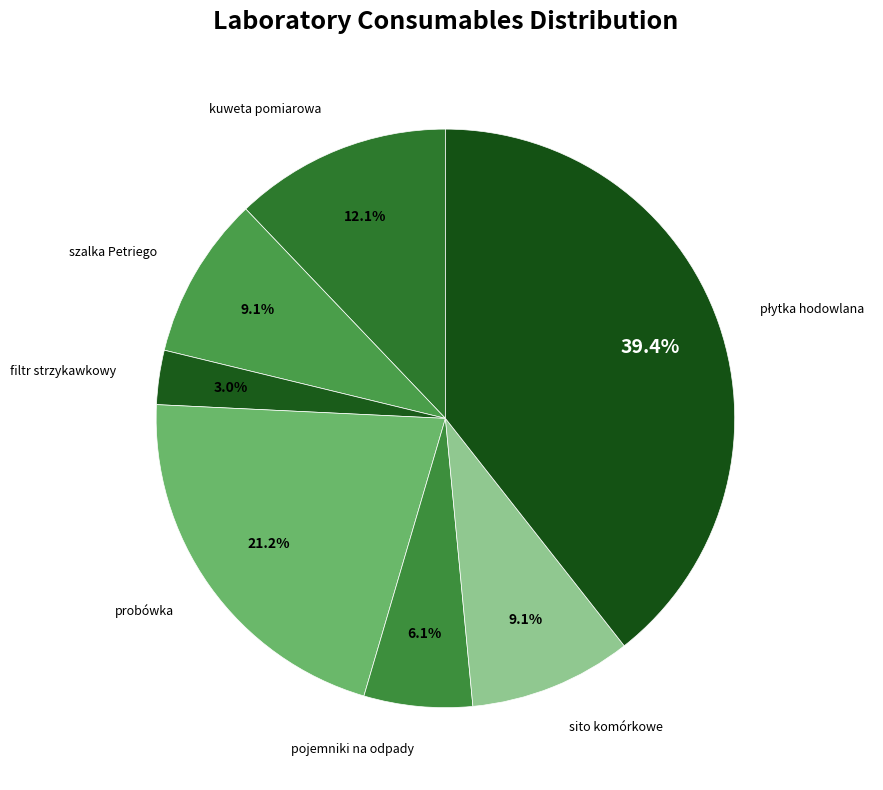

To the nearest percent, what is the combined percentage of filtr strzykawkowy and kuweta pomiarowa?

15%